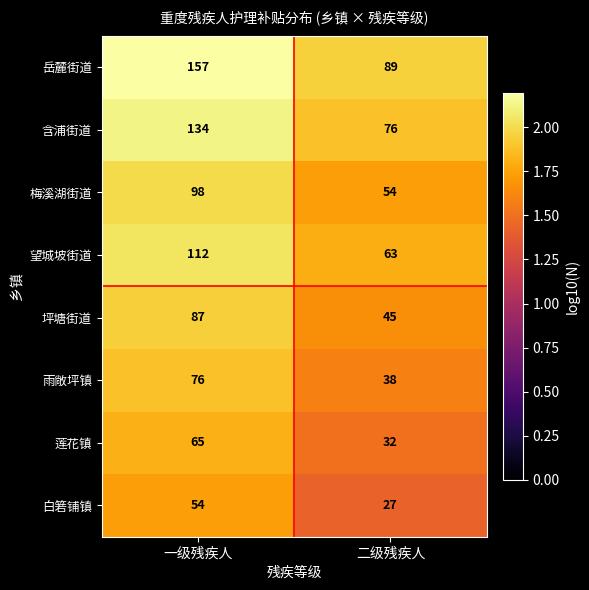

Reading left to right, list all the values displayed in this chart.

岳麓街道: 一级残疾人=157	二级残疾人=89
含浦街道: 一级残疾人=134	二级残疾人=76
梅溪湖街道: 一级残疾人=98	二级残疾人=54
望城坡街道: 一级残疾人=112	二级残疾人=63
坪塘街道: 一级残疾人=87	二级残疾人=45
雨敞坪镇: 一级残疾人=76	二级残疾人=38
莲花镇: 一级残疾人=65	二级残疾人=32
白箬铺镇: 一级残疾人=54	二级残疾人=27